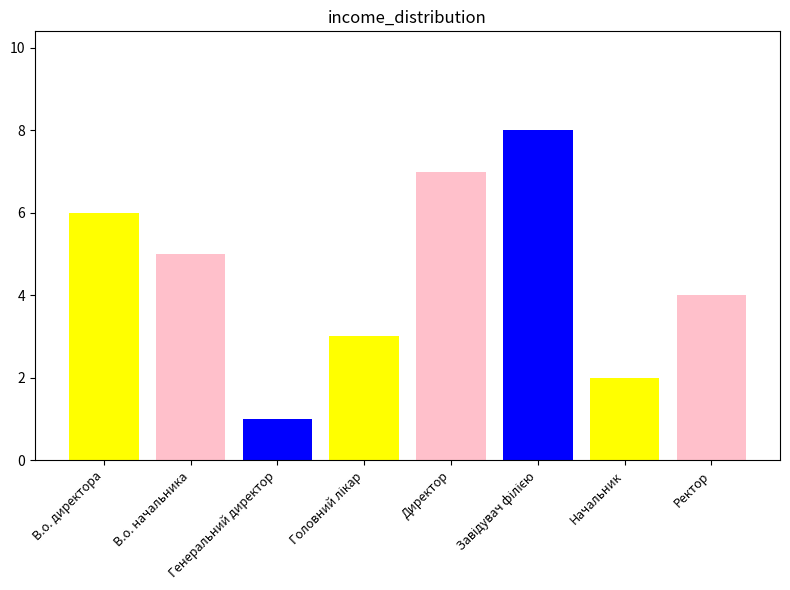

What is the change in value from Начальник to Ректор?

+2